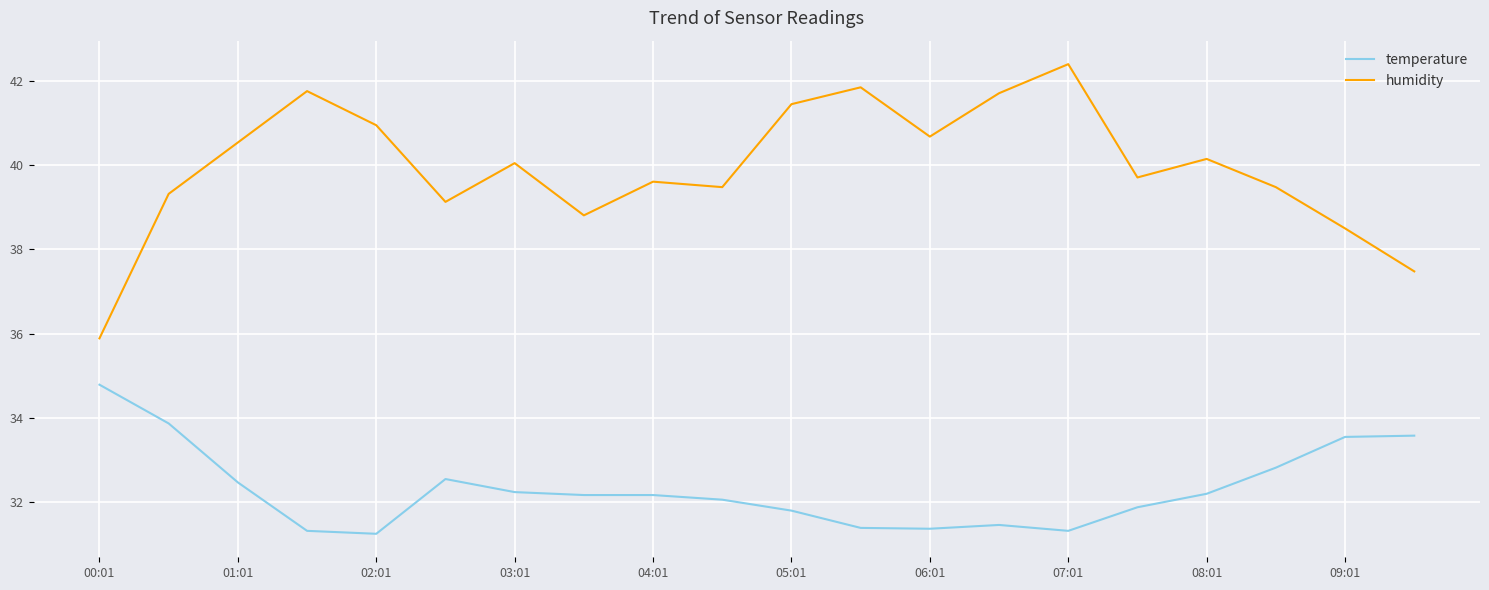

Which series has the widest spread of values?

humidity